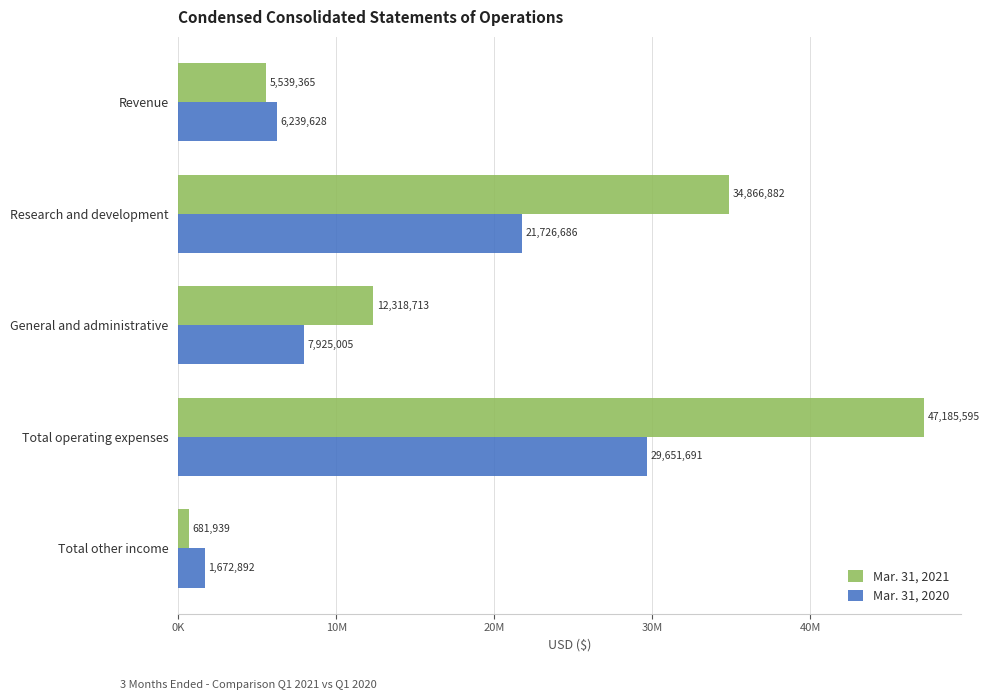

What are all the series names shown in the legend?

Mar. 31, 2021, Mar. 31, 2020